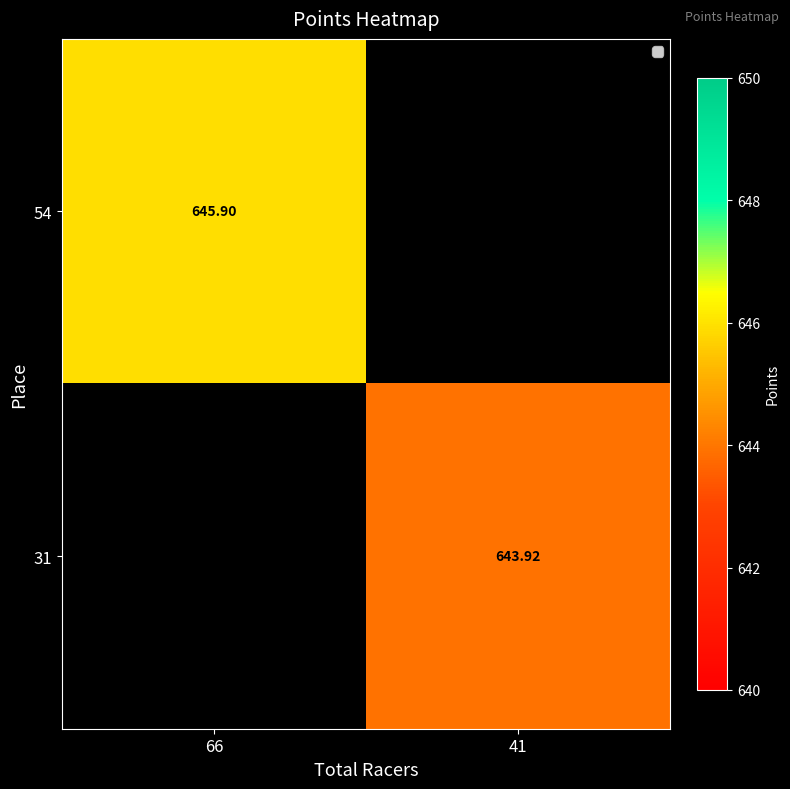

What is the sum of the 31 values at 66 and 41?

643.9